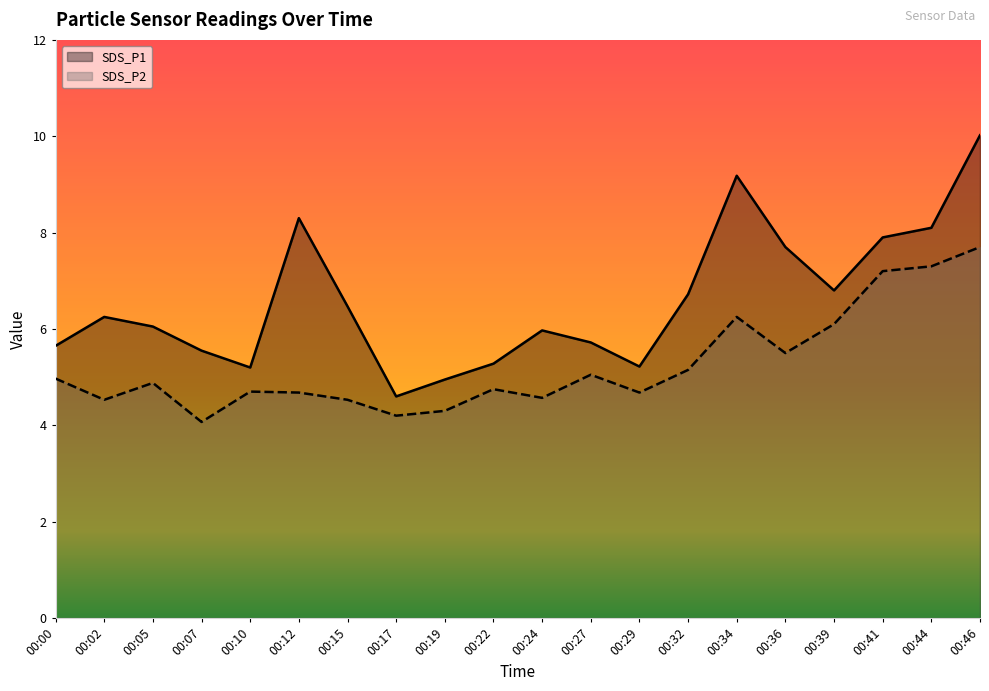

Read the SDS_P1 value at 00:36.

7.7